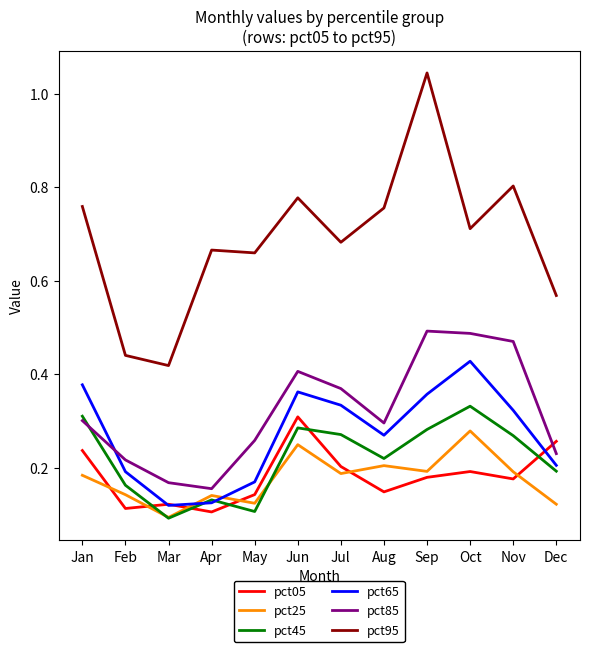

True or false: pct95 and pct85 intersect in this chart.

False